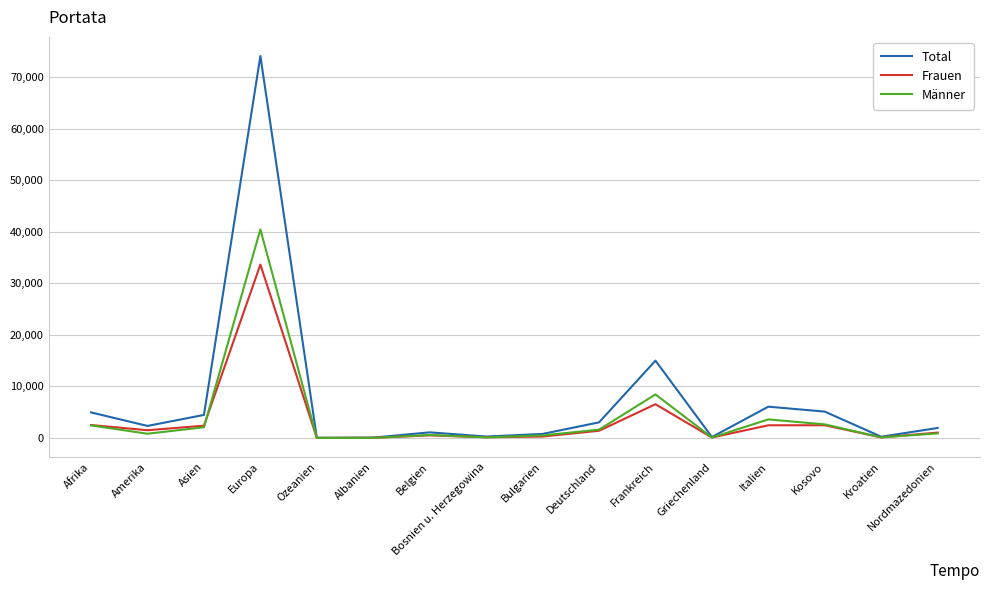

What is the average value of the Total series?

7487